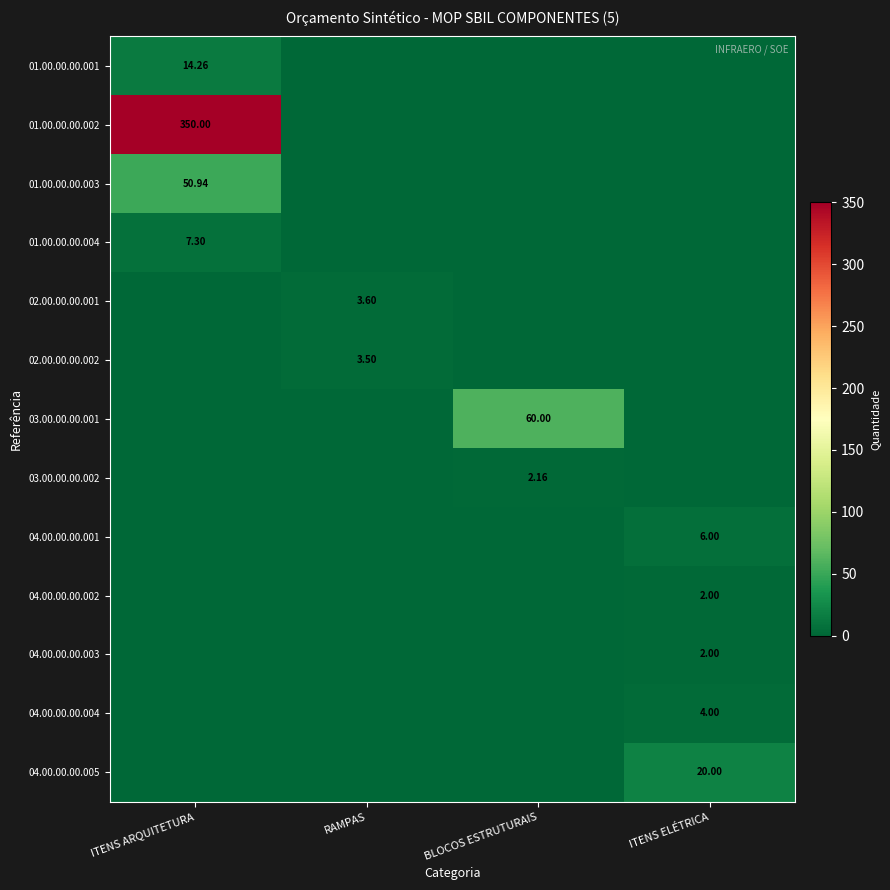

True or false: 01.00.00.00.002 has a value of 0.0 at ITENS ELÉTRICA.

True